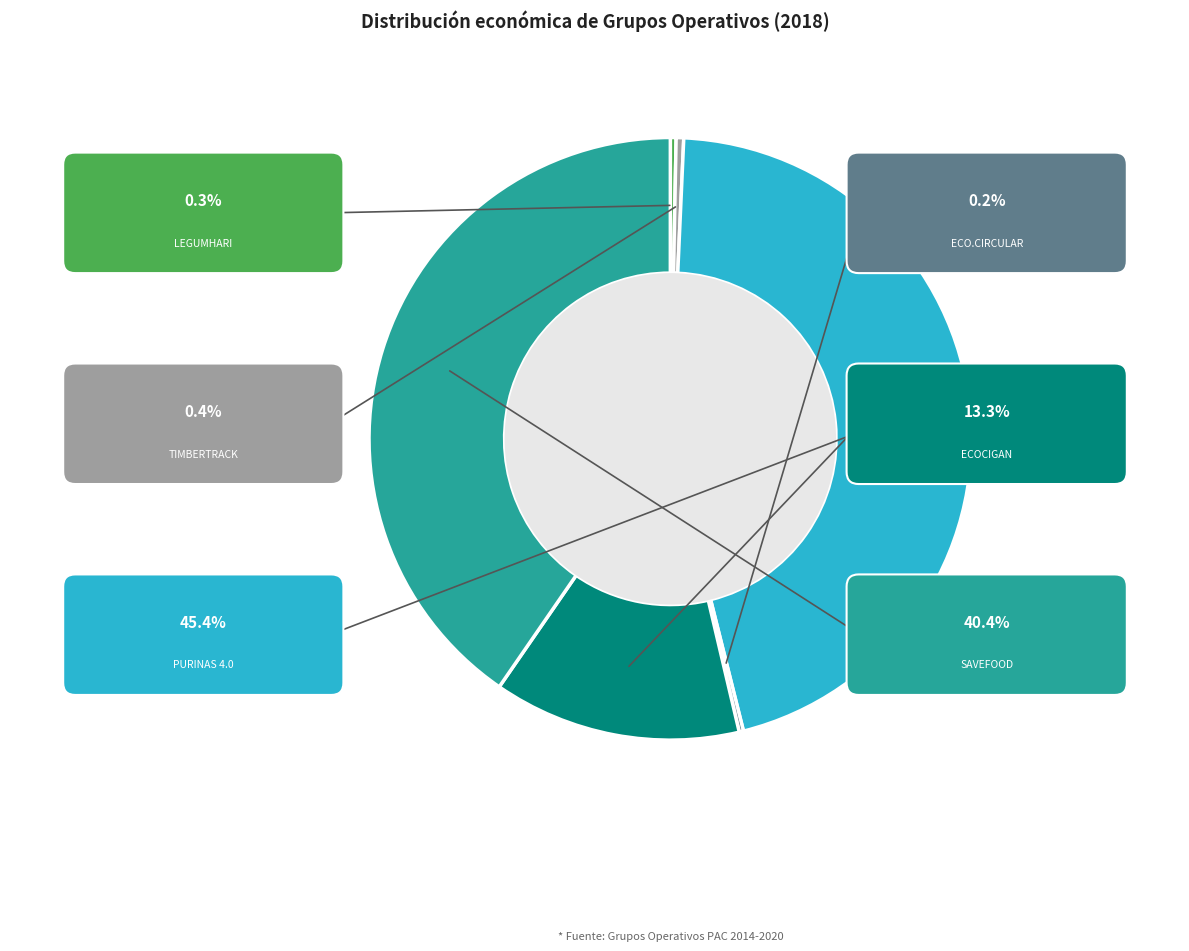

To the nearest percent, what is the average slice percentage?

17%